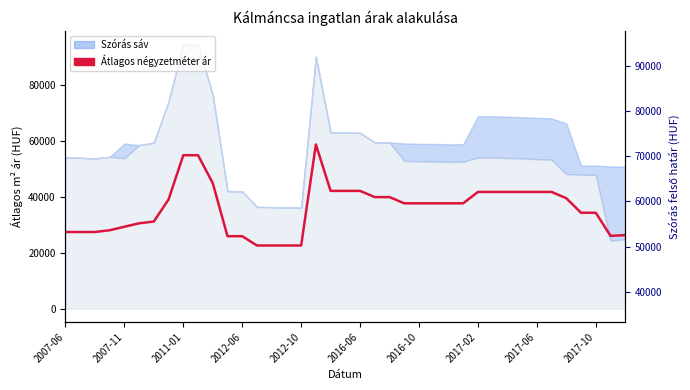

Reading left to right, list all the values displayed in this chart.

27500	27500	27500	28125	29375	30625	31250	39167	55000	55000	45000	26000	26000	22666	22666	22666	22666	58846	42222	42222	42222	40000	40000	37777	37777	37777	37777	37777	41851	41851	41851	41851	41851	41851	39592	34388	34388	26131	26375